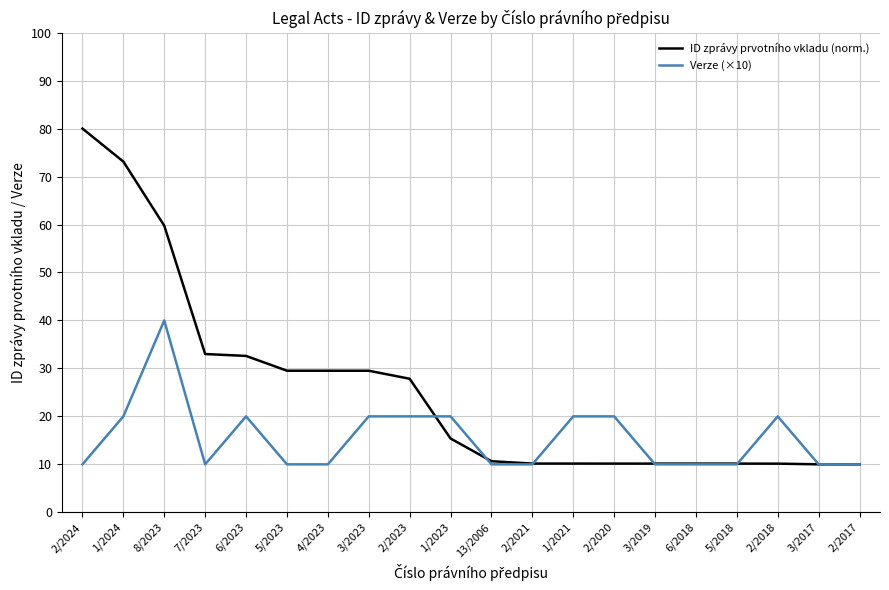

Between 3/2023 and 5/2018, which series saw the biggest shift?

ID zprávy prvotního vkladu (norm.)